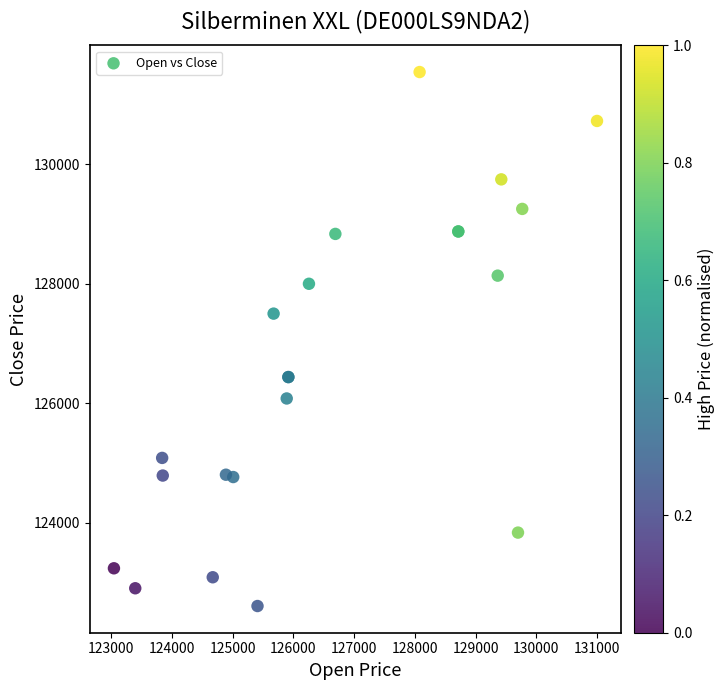

What Y value in the scatter plot is closest to 127076?

127501